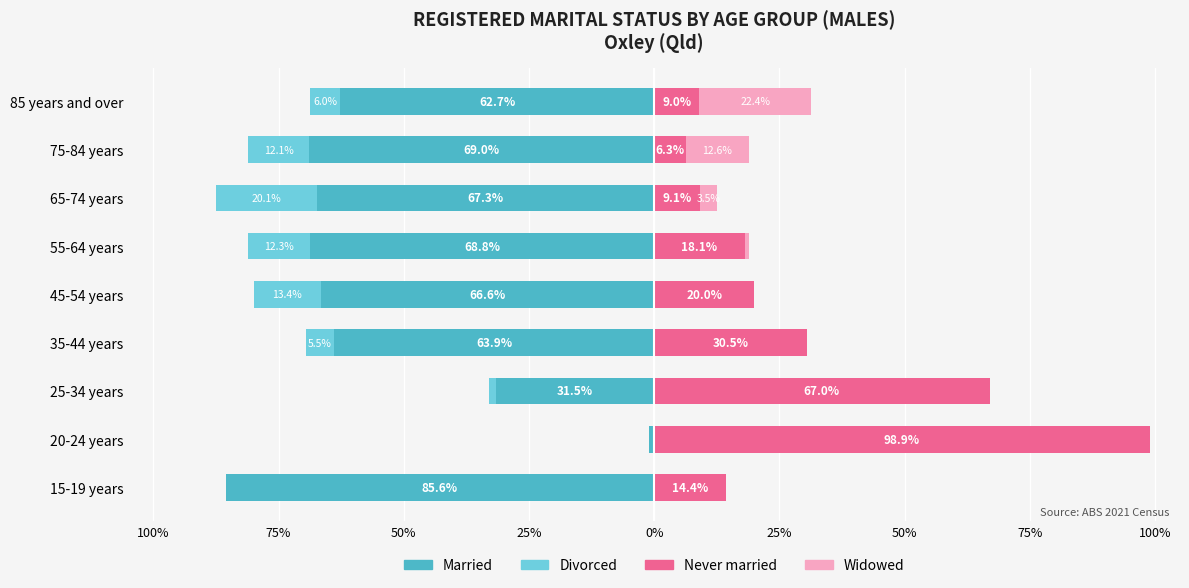

Is the value of Widowed at 45-54 years greater than the value of Married at 85 years and over?

Yes